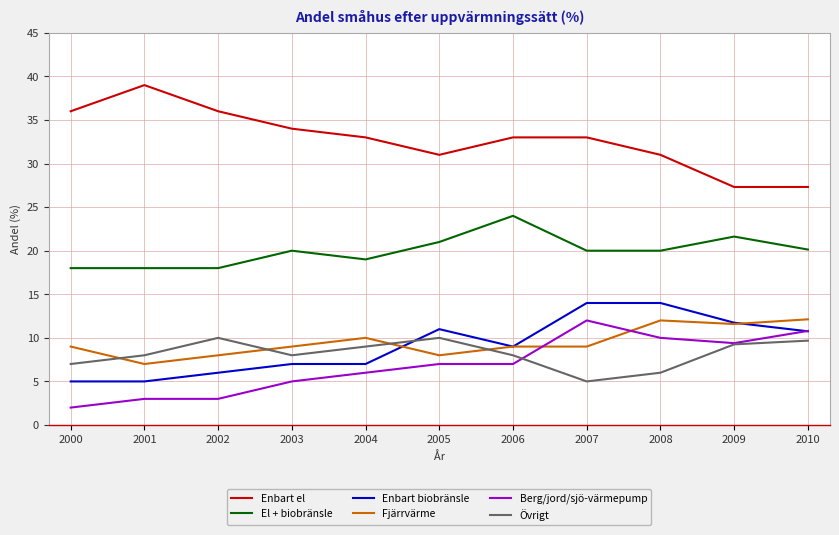

True or false: Enbart el and El + biobränsle cross at least once.

False